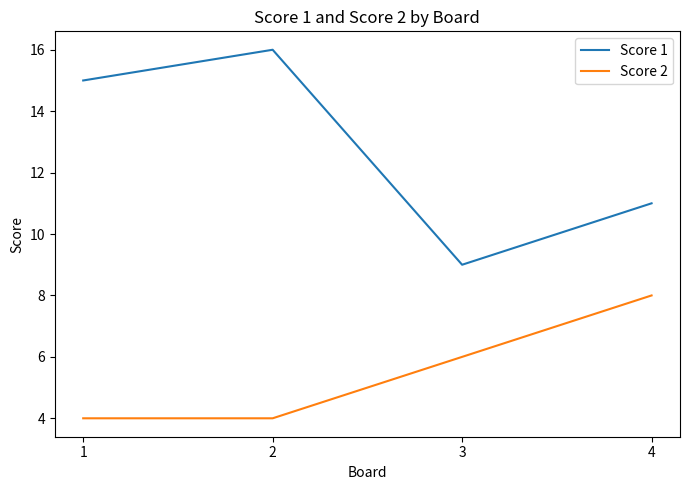

Rank the series at 1 from highest to lowest value.

Score 1, Score 2